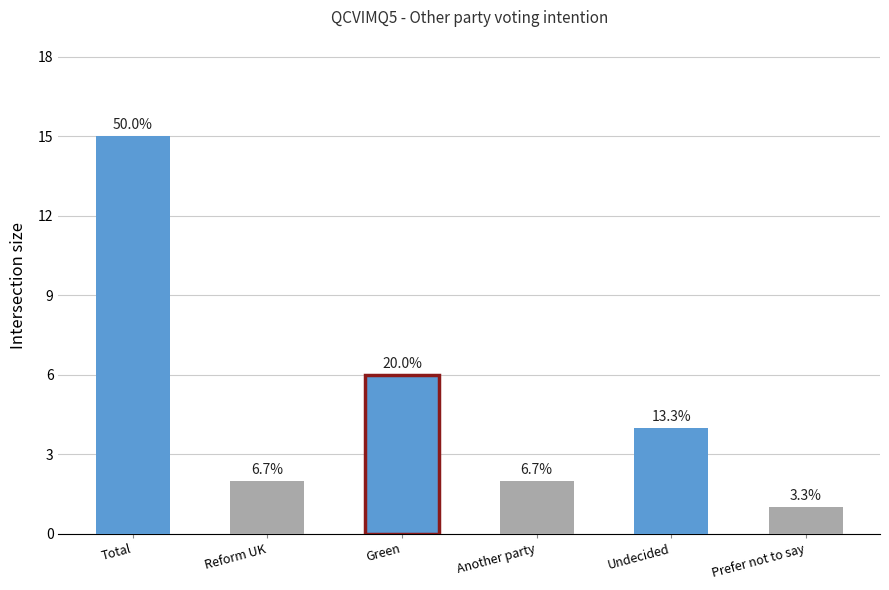

Are the bars horizontal?

No